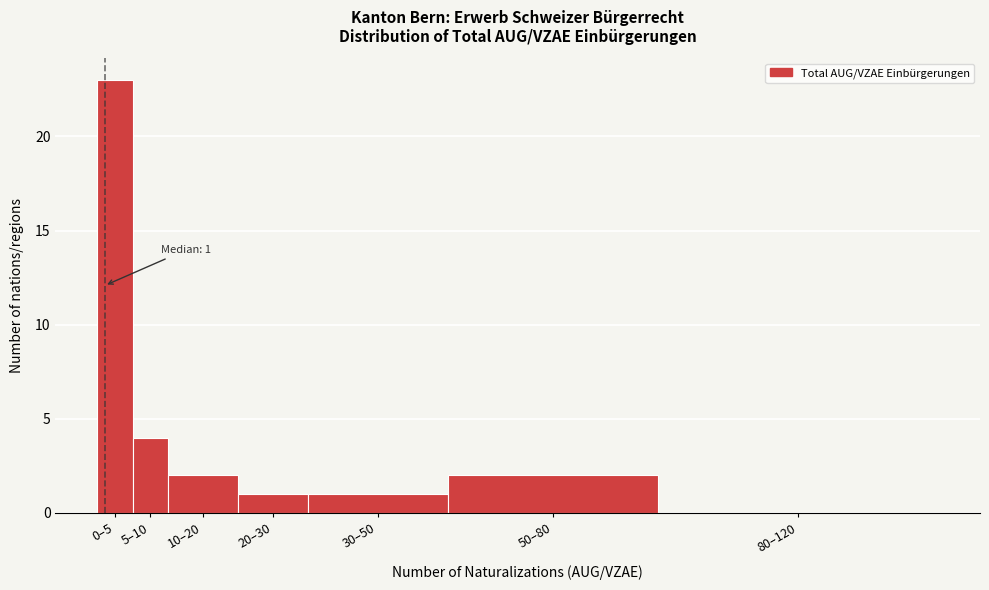

Reading right to left, list all the values displayed in this chart.

80–120=0	50–80=2	30–50=1	20–30=1	10–20=2	5–10=4	0–5=23